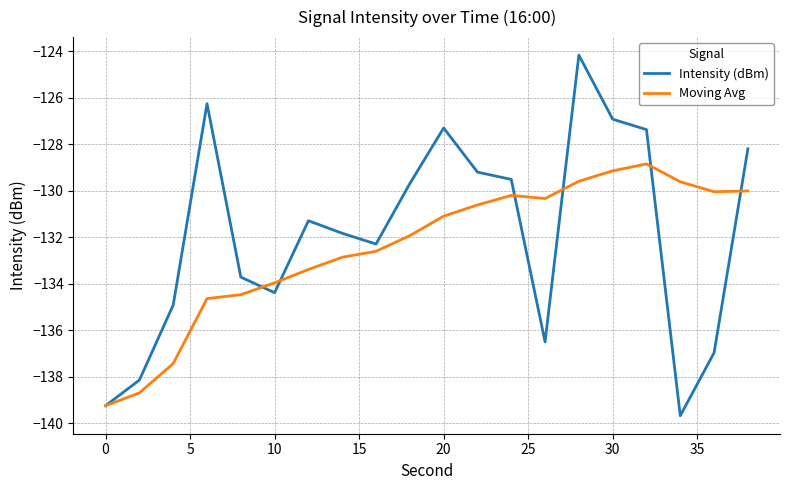

Which series has the largest total across all categories?

Intensity (dBm)